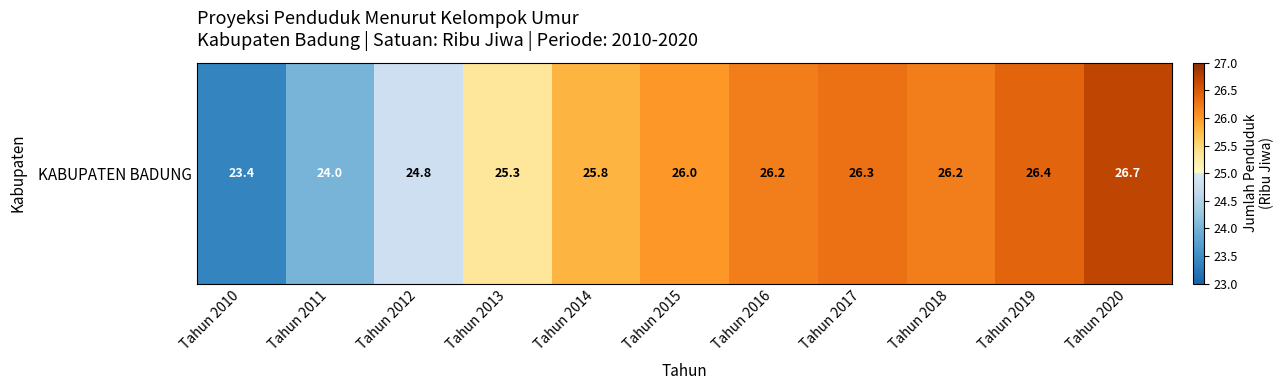

What is the sum of all values?

281.1